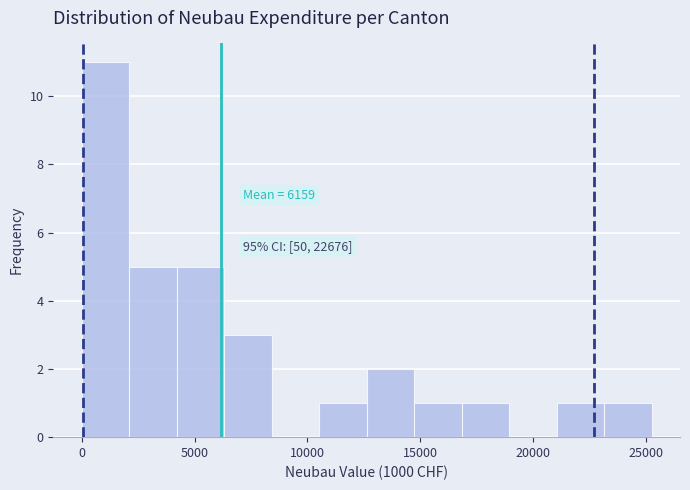

Over which range of the x-axis is the bar tallest?

0 to 2000